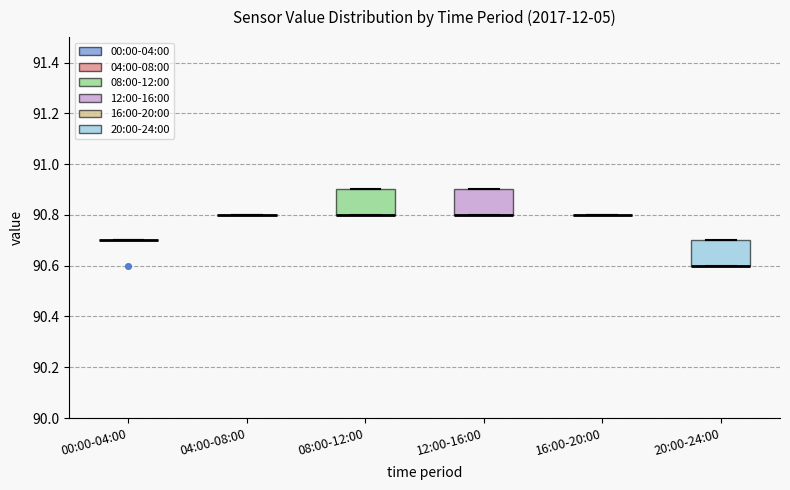

Reading left to right, read every box against the y-axis: the position of its median line, the range the box covers, and the ends of its whiskers. The values are not printed on the chart, so give them approximately, as read against the axis.

00:00-04:00: box collapsed to a line at 90.7, whiskers 90.7 to 90.7
04:00-08:00: box collapsed to a line at 90.8, whiskers 90.8 to 90.8
08:00-12:00: median 90.8 (drawn on the box's lower edge), box 90.8 to 90.9, whiskers 90.8 to 90.9
12:00-16:00: median 90.8 (drawn on the box's lower edge), box 90.8 to 90.9, whiskers 90.8 to 90.9
16:00-20:00: box collapsed to a line at 90.8, whiskers 90.8 to 90.8
20:00-24:00: median 90.6 (drawn on the box's lower edge), box 90.6 to 90.7, whiskers 90.6 to 90.7